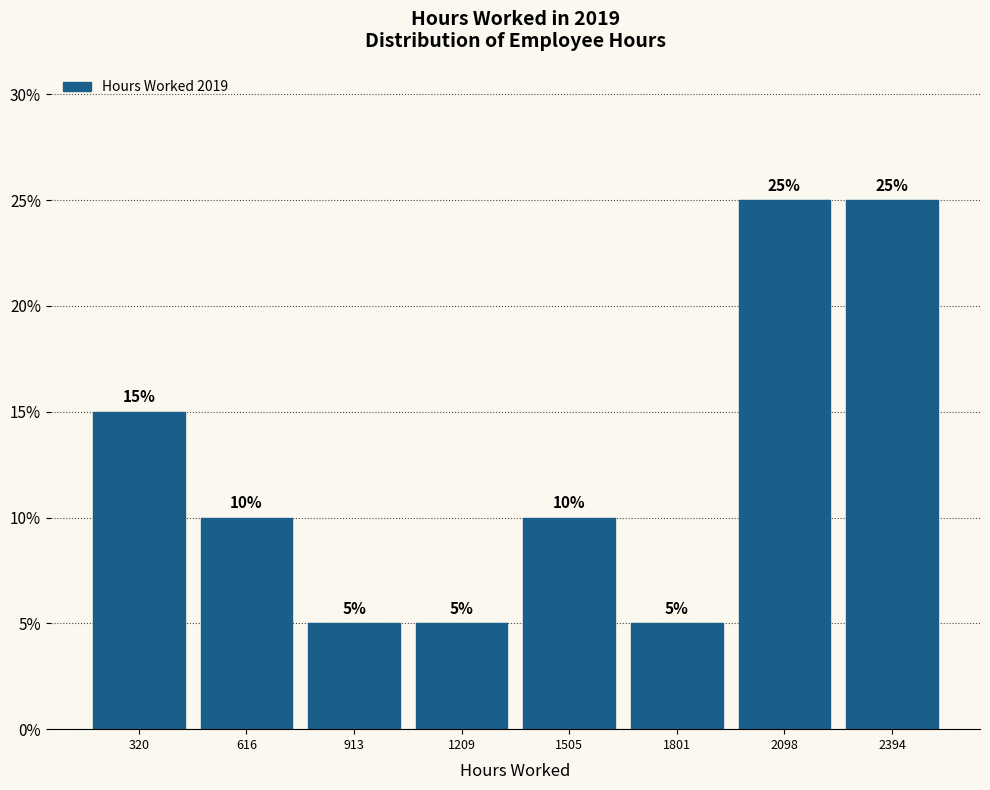

What is the height of the bar covering 1650 to 1950 on the x-axis? The bar edges are not printed on the chart, so give them approximately, as read against the axis.

5